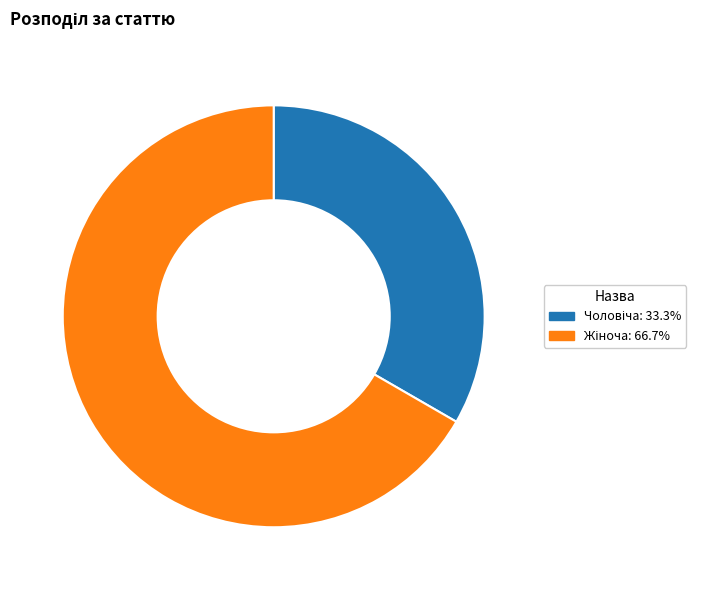

Is there any slice that represents more than half of the pie?

Yes